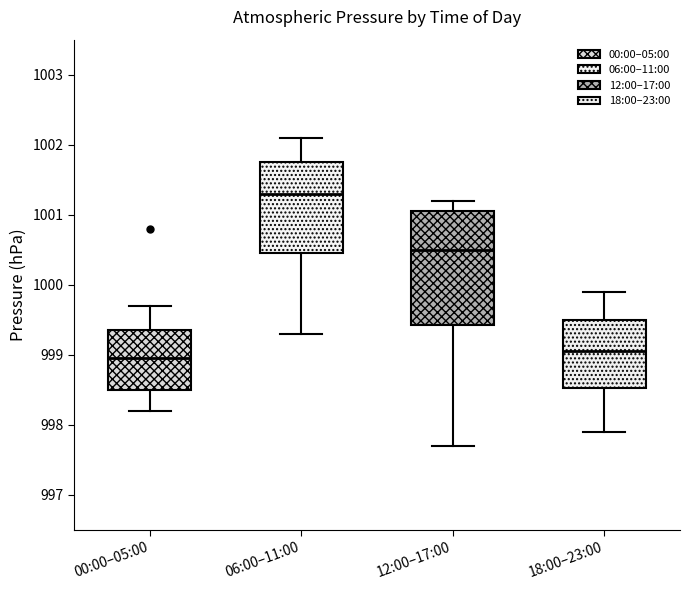

Reading left to right, read every box against the y-axis: the position of its median line, the range the box covers, and the ends of its whiskers. The values are not printed on the chart, so give them approximately, as read against the axis.

00:00–05:00: median 999.0, box 998.5 to 999.4, whiskers 998.2 to 999.7
06:00–11:00: median 1001.3, box 1000.5 to 1001.8, whiskers 999.3 to 1002.1
12:00–17:00: median 1000.5, box 999.4 to 1001.1, whiskers 997.7 to 1001.2
18:00–23:00: median 999.1, box 998.5 to 999.5, whiskers 997.9 to 999.9